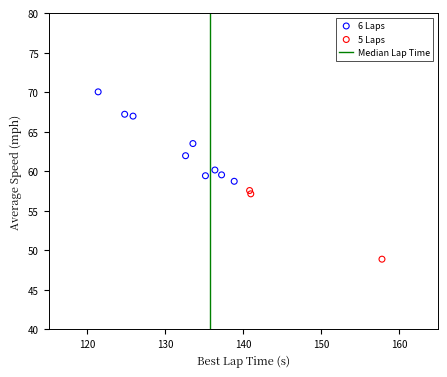

Which series has the widest spread of Y values?

6 Laps